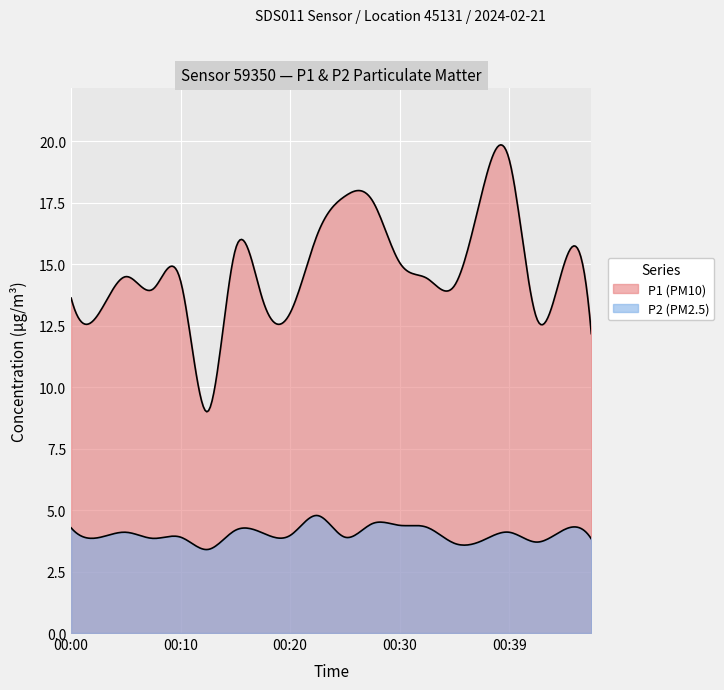

Reading left to right, what are all the values shown in this chart?

P1: 00:00=13.6	00:03=13.0	00:05=14.5	00:08=14.0	00:10=14.3	00:13=9.0	00:15=15.6	00:18=13.6	00:20=13.0	00:22=16.2	00:25=17.8	00:27=17.6	00:30=15.1	00:32=14.4	00:35=14.1	00:37=17.9	00:39=19.3	00:42=12.8	00:44=15.0	00:47=12.2
P2: 00:00=4.3	00:03=3.9	00:05=4.1	00:08=3.9	00:10=3.9	00:13=3.4	00:15=4.2	00:18=4.1	00:20=4.0	00:22=4.8	00:25=3.9	00:27=4.5	00:30=4.4	00:32=4.3	00:35=3.6	00:37=3.8	00:39=4.1	00:42=3.7	00:44=4.2	00:47=3.8